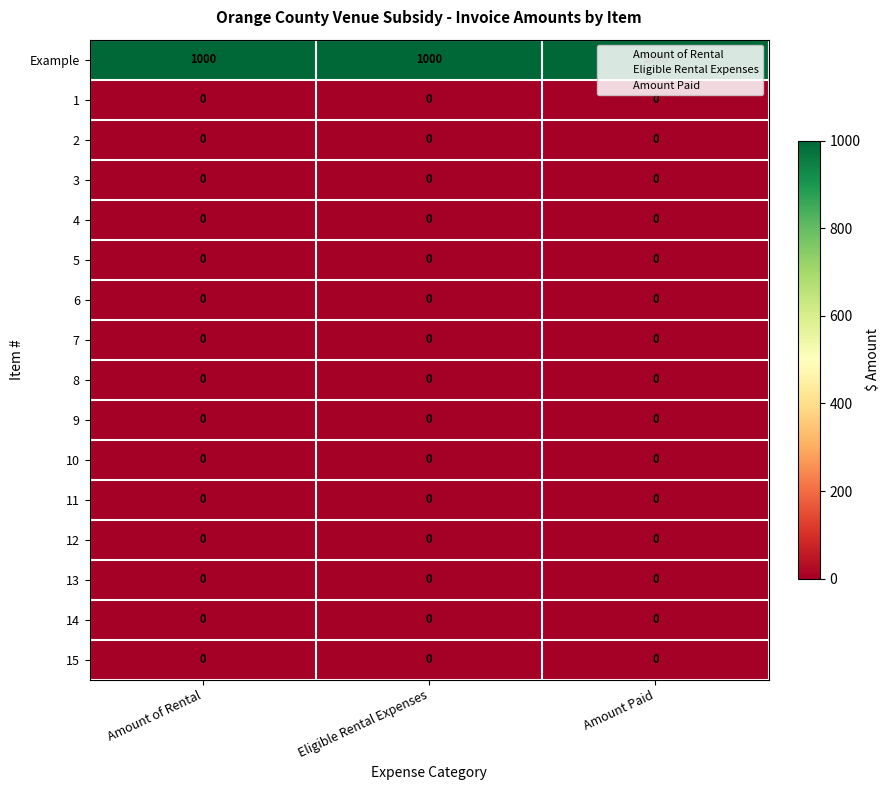

Is the value of Example at Amount of Rental greater than the value of 5 at Amount of Rental?

Yes